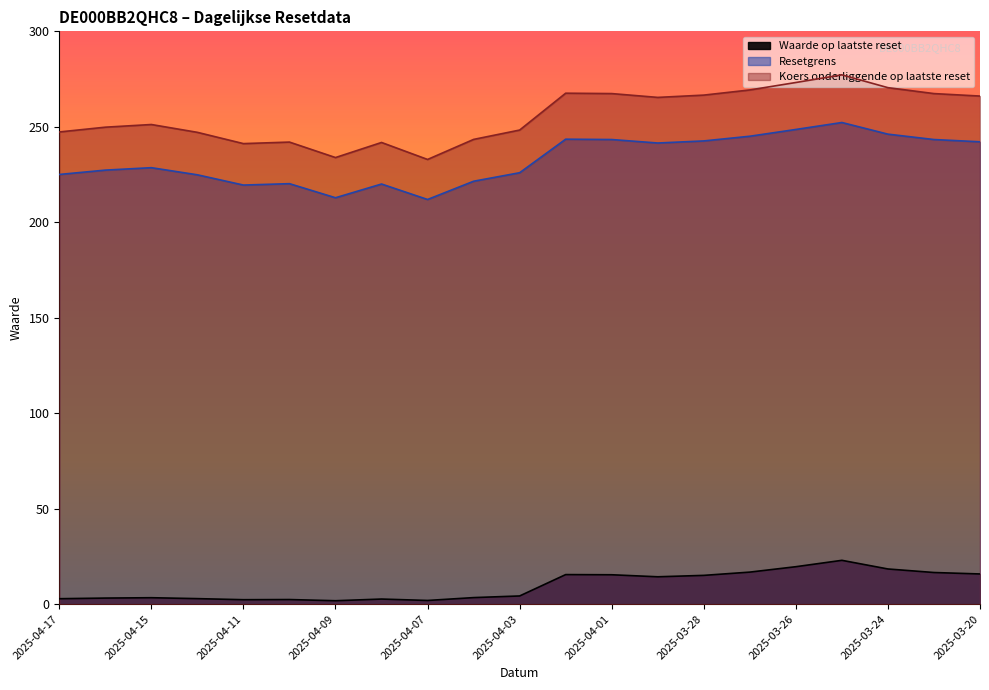

In Resetgrens, how many points are lower than both neighbors (excluding endpoints)?

4